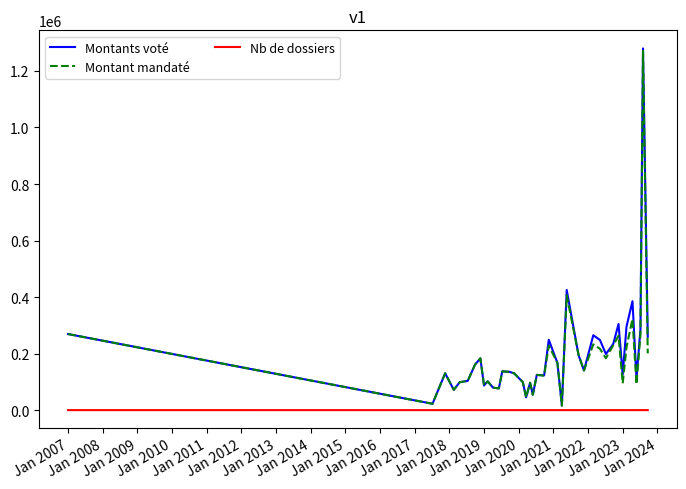

What are all the series names shown in the legend?

Montants voté, Montant mandaté, Nb de dossiers